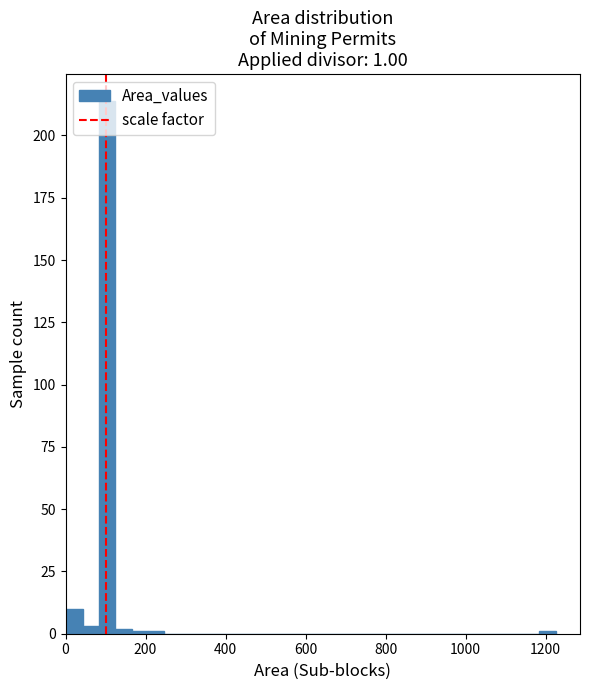

Around what value on the x-axis is the tallest bar? Give the approximate position of its centre, as read against the axis.

100